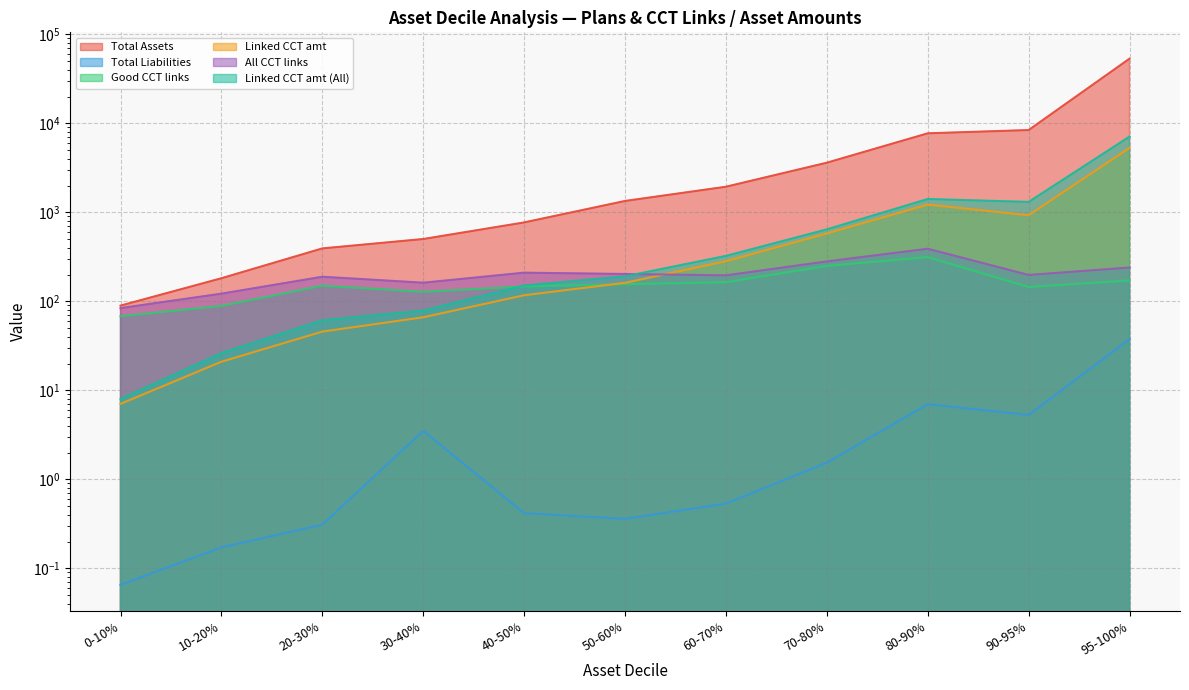

True or false: Total Assets and Good CCT links cross at least once.

False